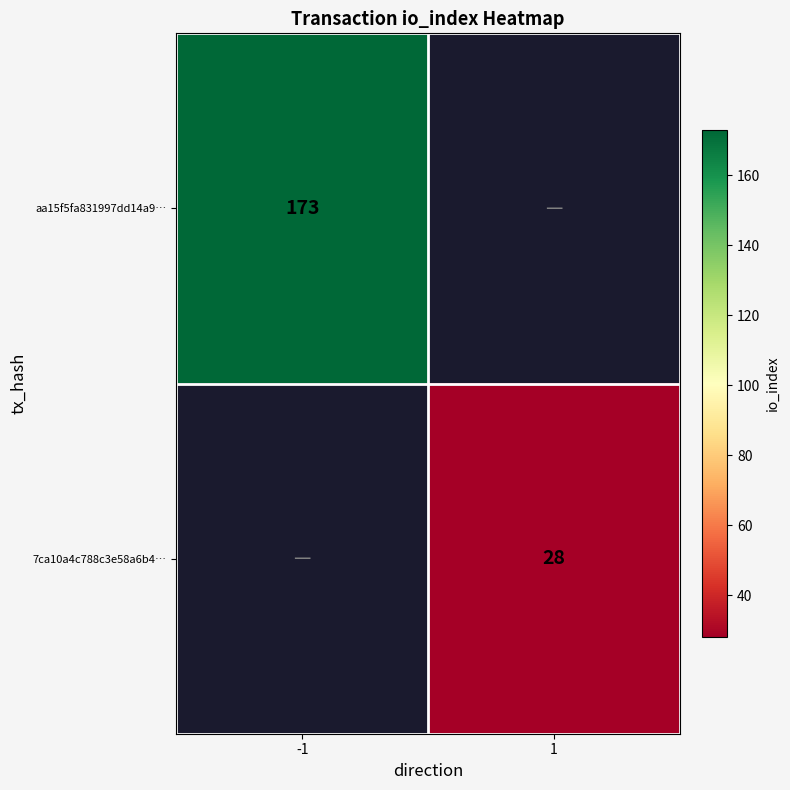

Is the value of aa15f5fa831997dd14a9… at -1 greater than the value of 7ca10a4c788c3e58a6b4… at 1?

Yes